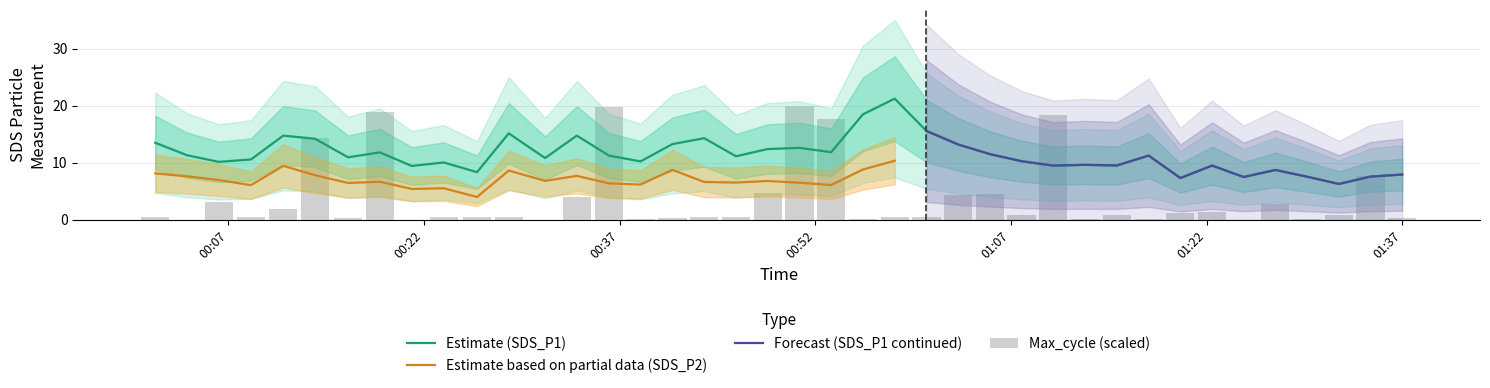

What is the highest value of the Estimate (SDS_P1) series?

21.2